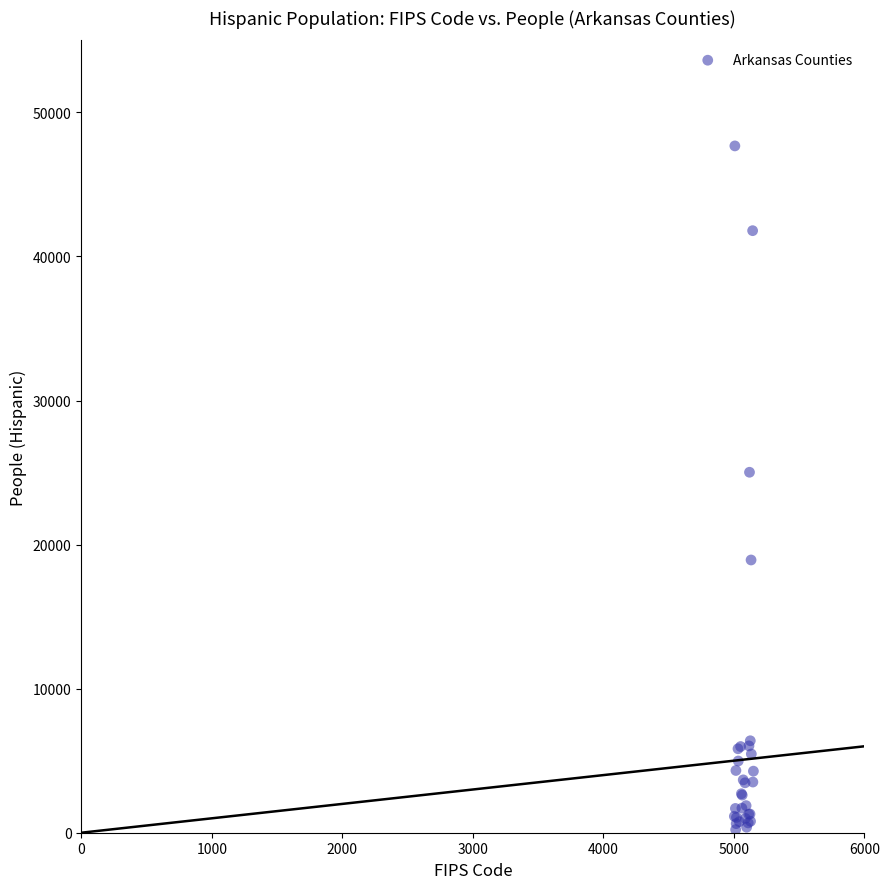

What Y value in the scatter plot is closest to 23944?

25021